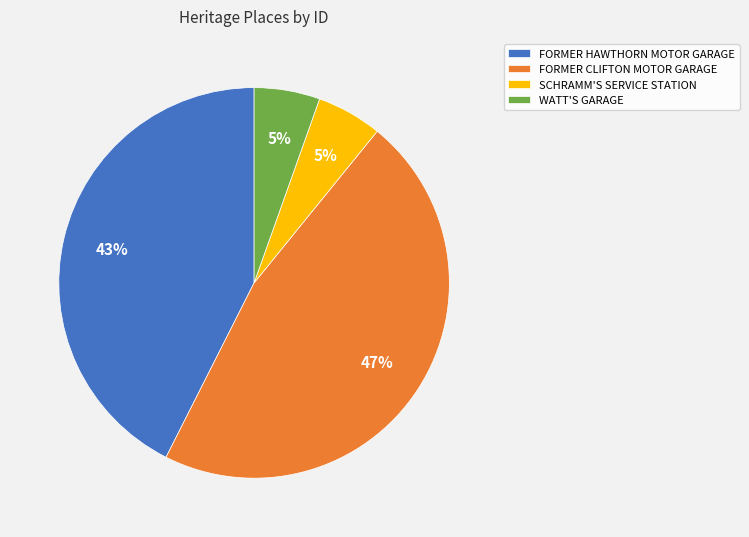

Combined, do FORMER CLIFTON MOTOR GARAGE and WATT'S GARAGE account for over 50%?

Yes